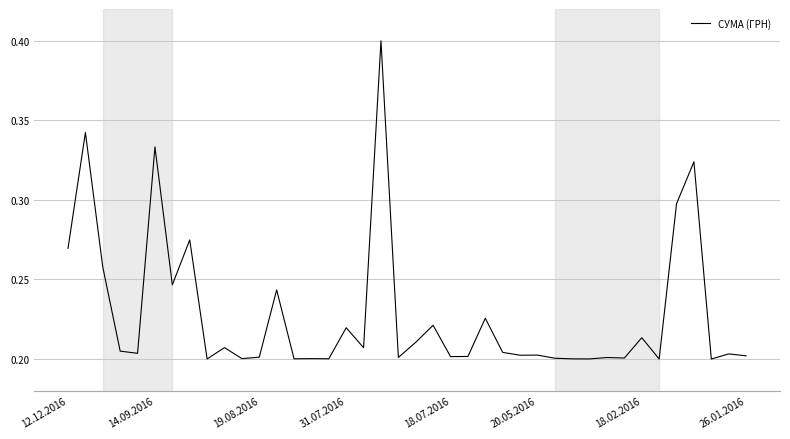

What is the maximum value shown in the chart?

0.4